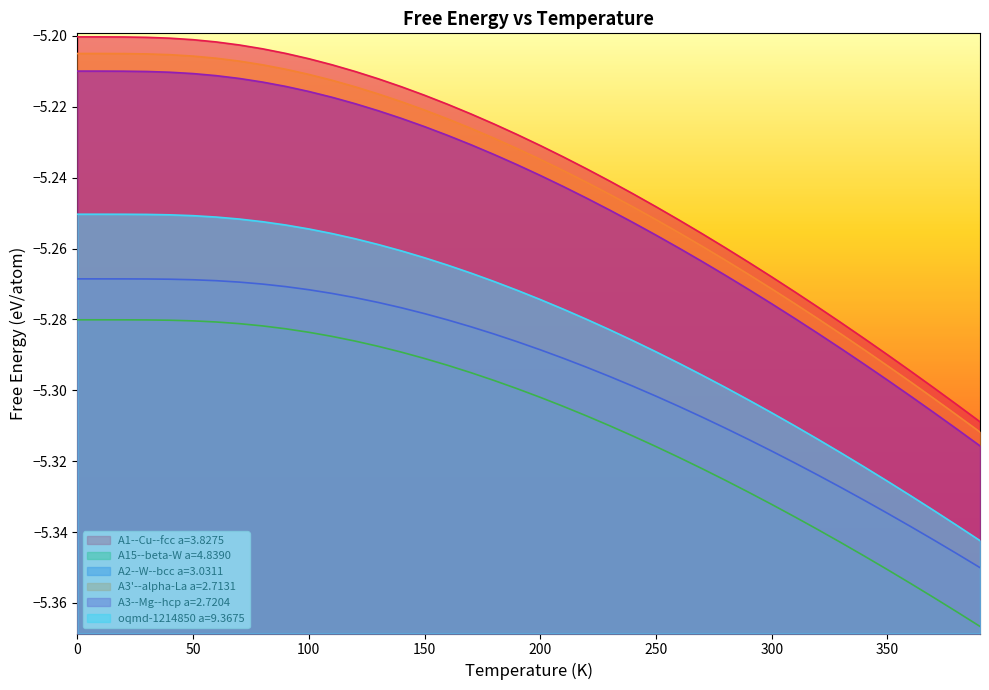

Count the number of data series in this chart.

6